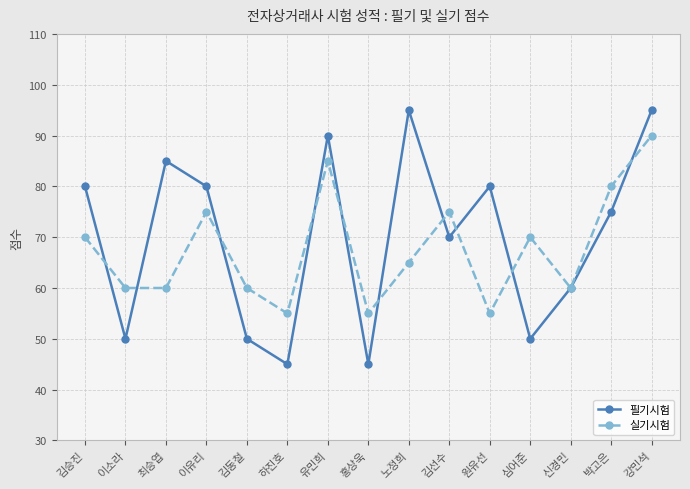

Is the value of 실기시험 at 강민석 greater than the value of 필기시험 at 강민석?

No